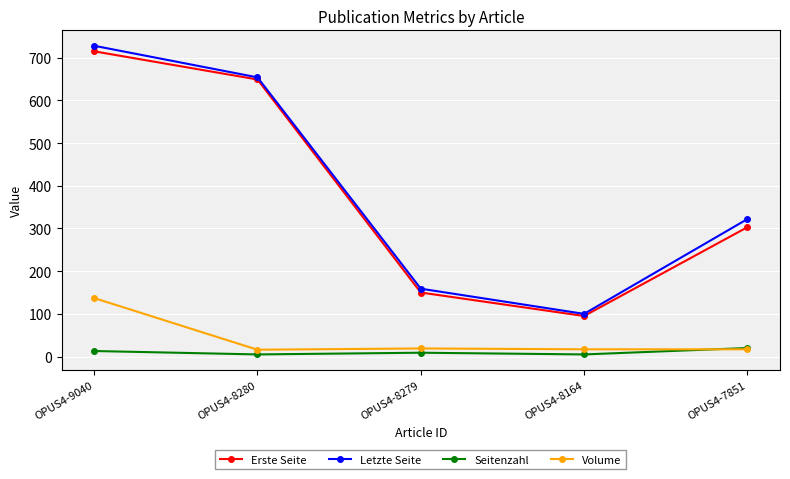

True or false: Seitenzahl has a value of 9 at OPUS4-8279.

True